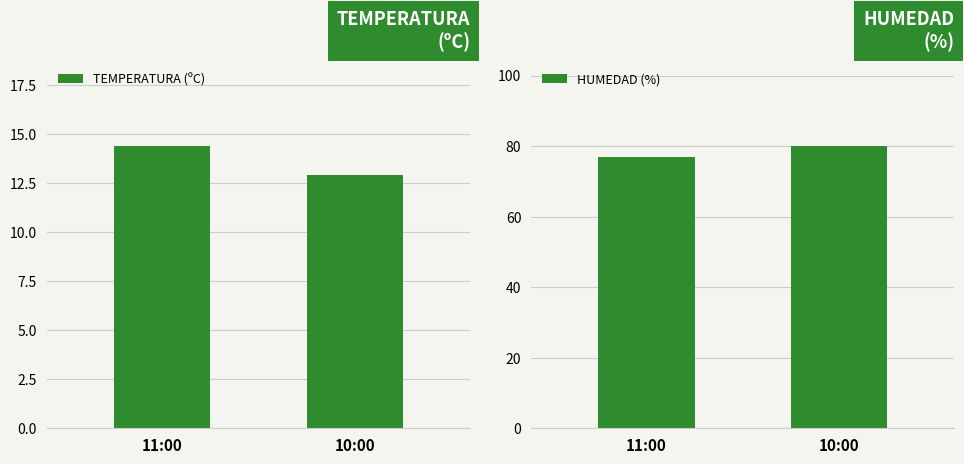

List the labels in order of TEMPERATURA (ºC) value, smallest first.

10:00, 11:00